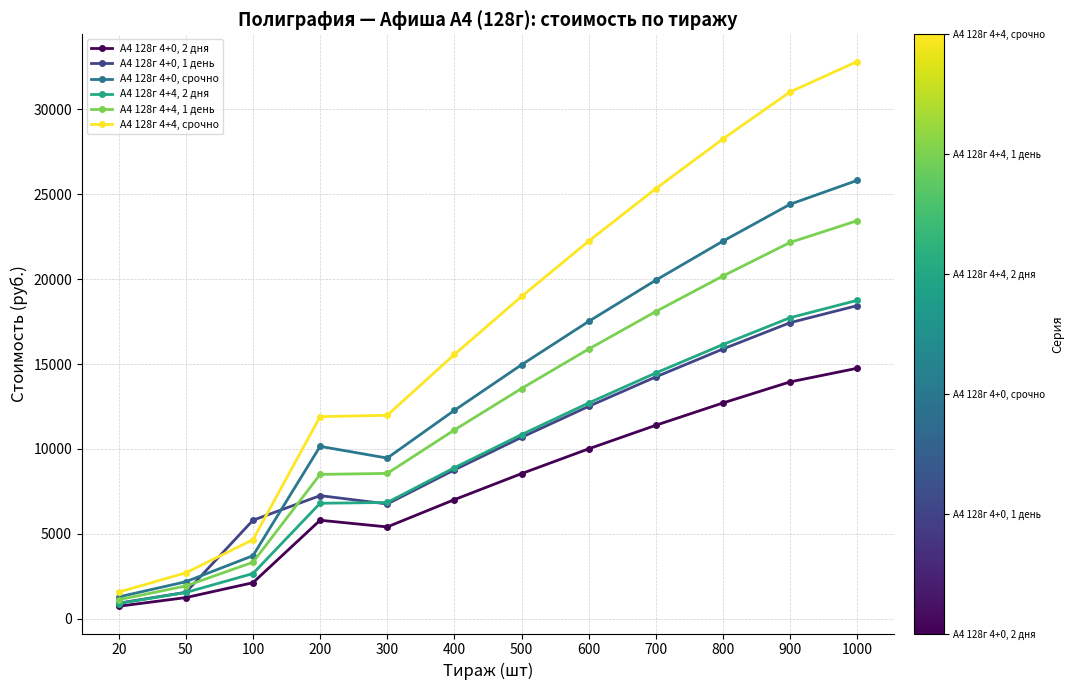

Is it true that А4 128г 4+0, срочно equals 17509 at 600?

True